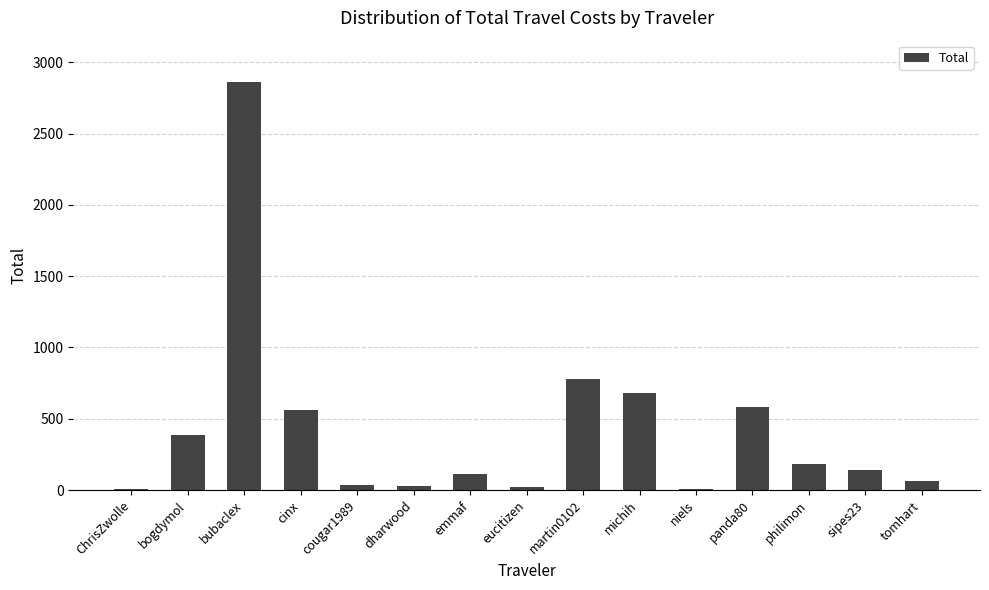

Which has a higher value, bubaclex or niels?

bubaclex